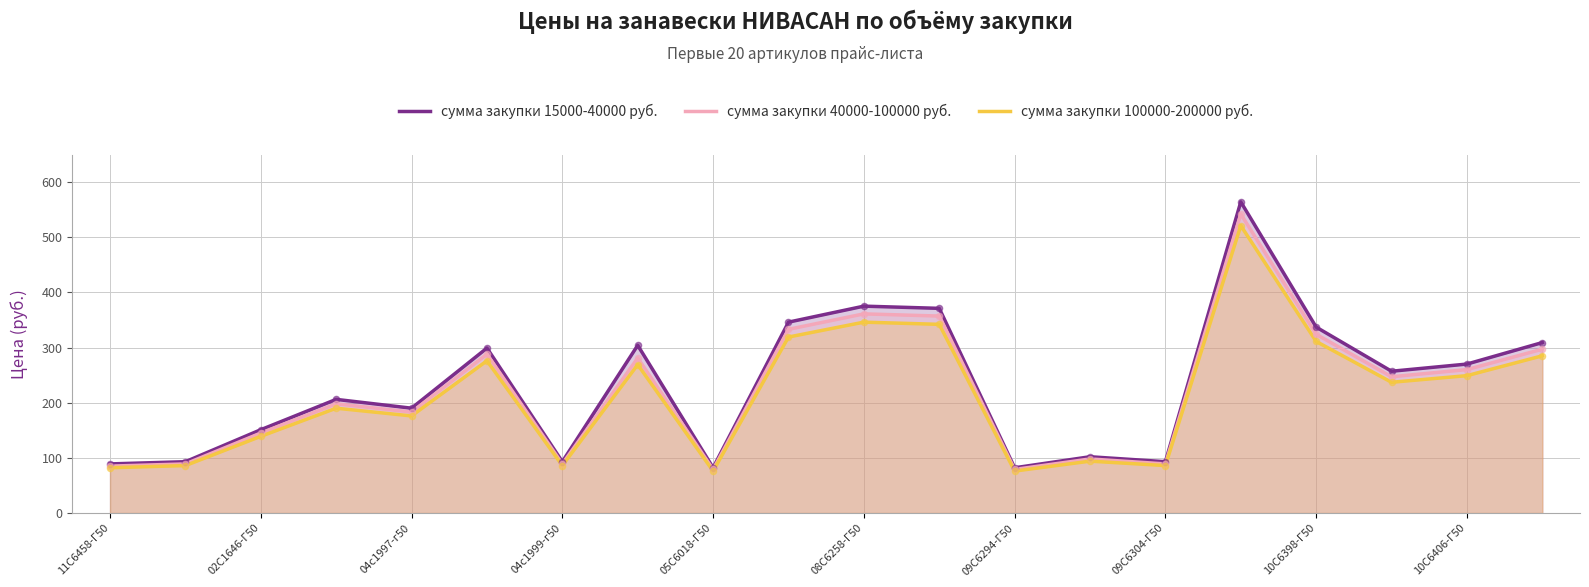

Which series has the widest spread of Y values?

сумма закупки 15000-40000 руб.